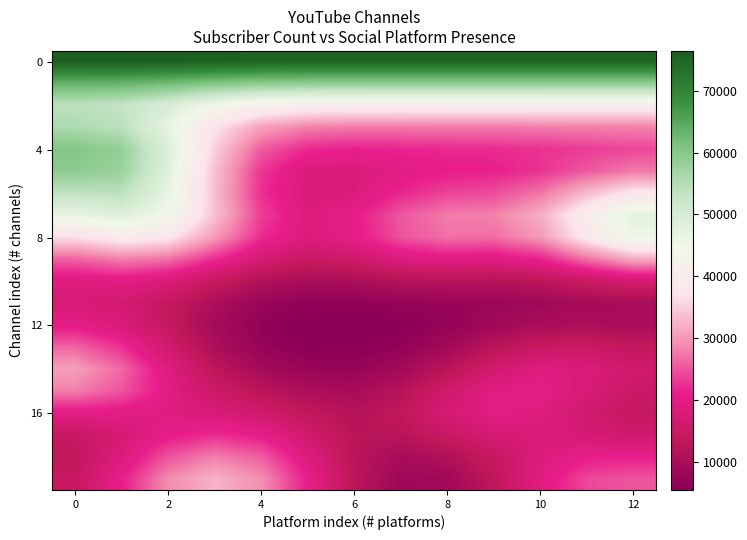

How many series are shown in this chart?

20